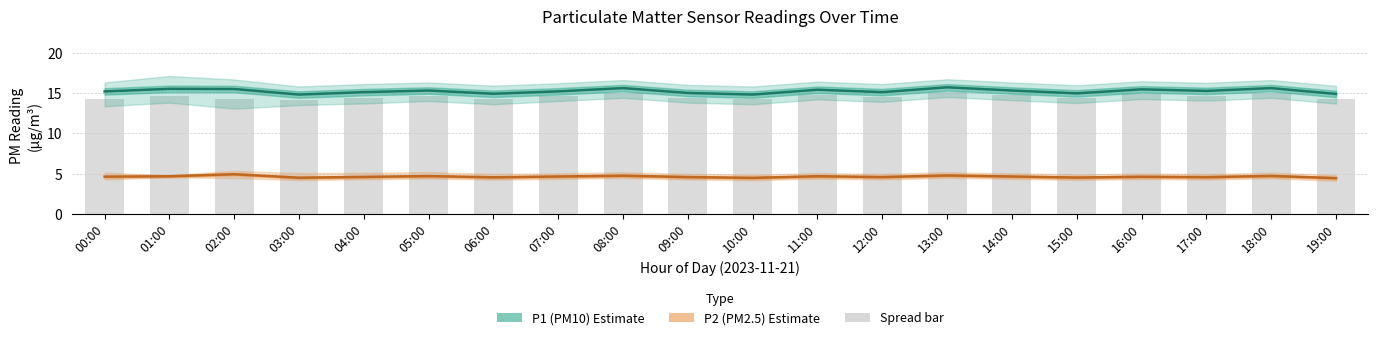

Reading right to left, what are all the values shown in this chart?

P1 (PM10): 19:00=14.9	18:00=15.6	17:00=15.2	16:00=15.4	15:00=14.9	14:00=15.3	13:00=15.7	12:00=15.1	11:00=15.4	10:00=14.8	09:00=15.0	08:00=15.6	07:00=15.2	06:00=14.9	05:00=15.3	04:00=15.1	03:00=14.8	02:00=15.5	01:00=15.5	00:00=15.2
P2 (PM2.5): 19:00=4.5	18:00=4.7	17:00=4.6	16:00=4.6	15:00=4.5	14:00=4.7	13:00=4.8	12:00=4.6	11:00=4.7	10:00=4.5	09:00=4.6	08:00=4.8	07:00=4.7	06:00=4.5	05:00=4.7	04:00=4.6	03:00=4.5	02:00=4.9	01:00=4.7	00:00=4.6
P1 spread bar: 19:00=14.3	18:00=15.0	17:00=14.7	16:00=14.8	15:00=14.3	14:00=14.7	13:00=15.1	12:00=14.5	11:00=14.8	10:00=14.2	09:00=14.4	08:00=15.0	07:00=14.6	06:00=14.2	05:00=14.7	04:00=14.4	03:00=14.2	02:00=14.3	01:00=14.7	00:00=14.3